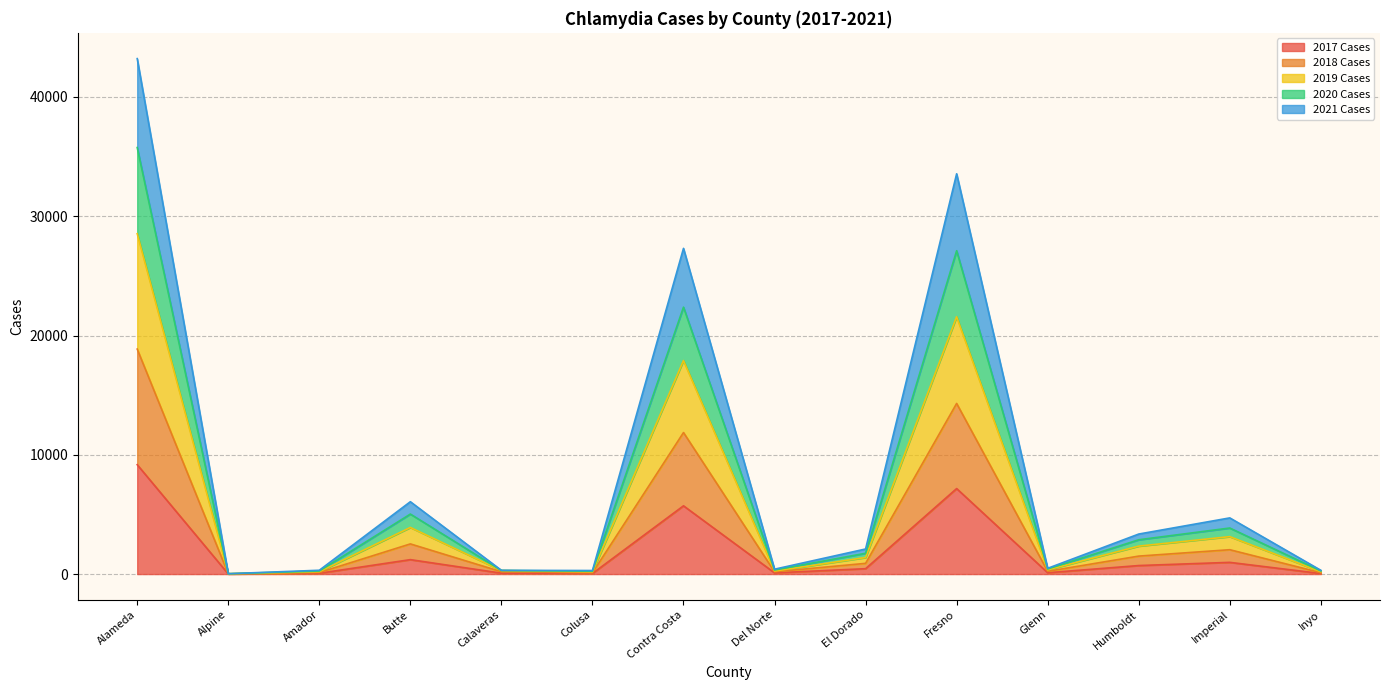

True or false: 2019 Cases has a value of 483 at Calaveras.

False